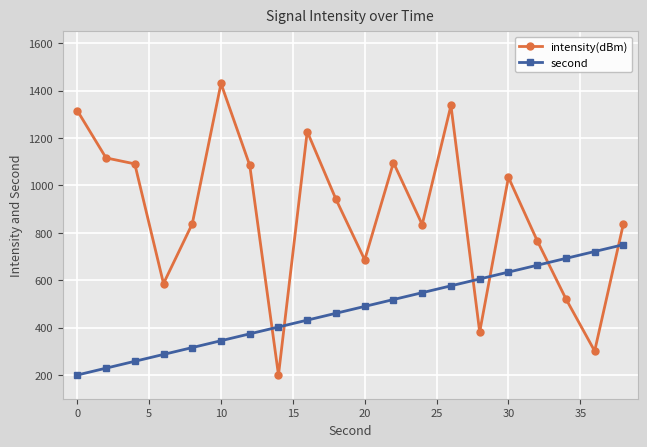

Which series has the widest spread of values?

intensity(dBm)